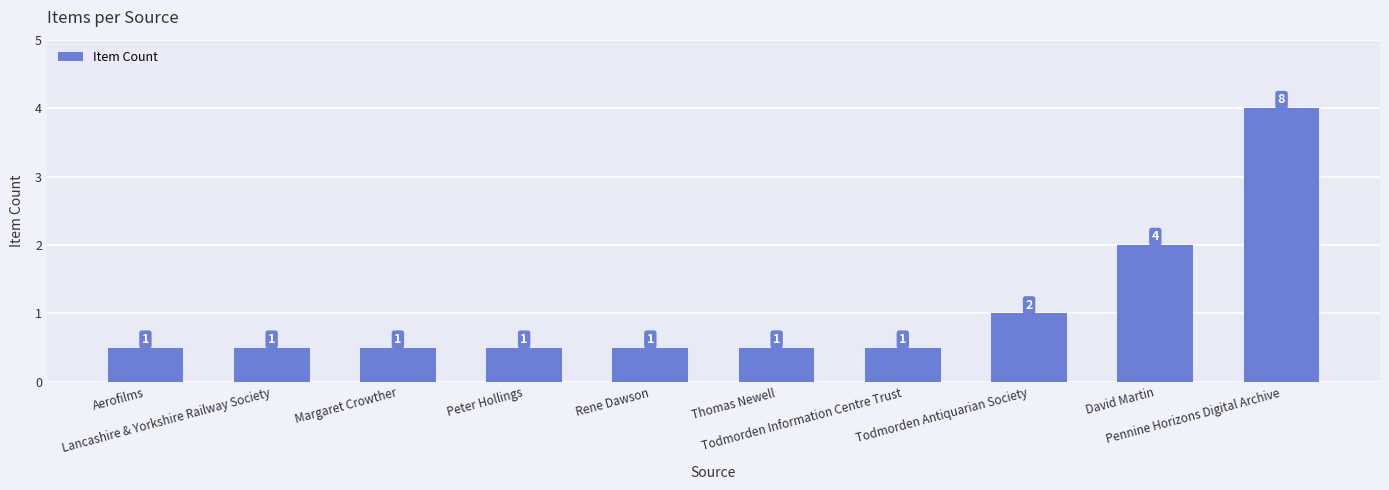

At which category does the chart reach its minimum across all series?

Aerofilms